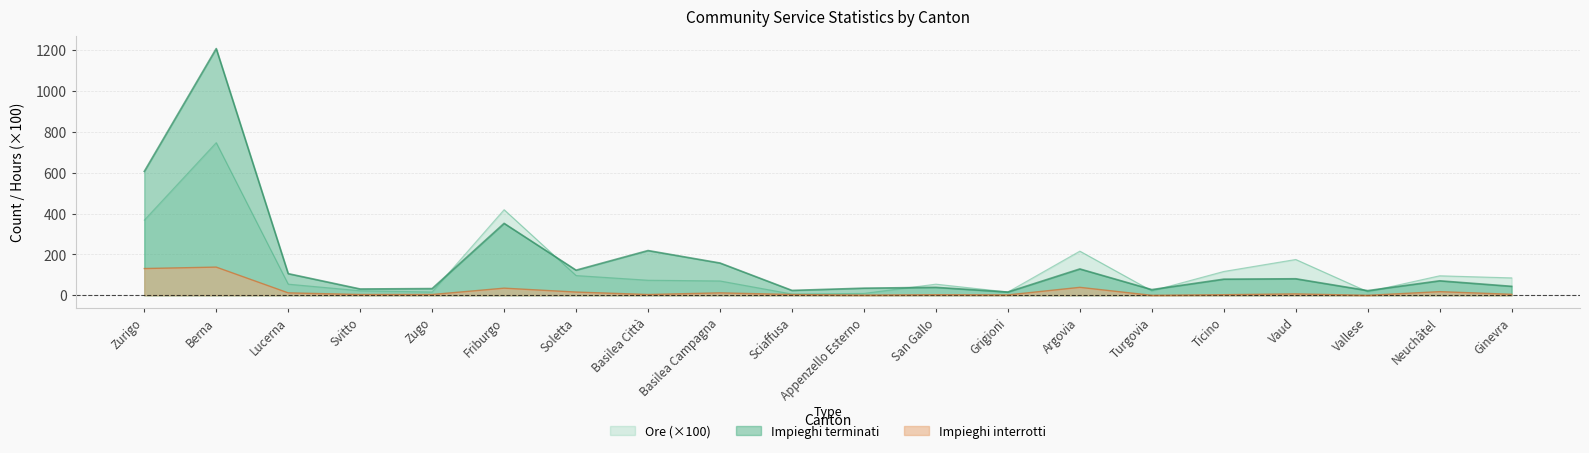

Between Neuchâtel and Ginevra, which series saw the biggest shift?

Impieghi terminati